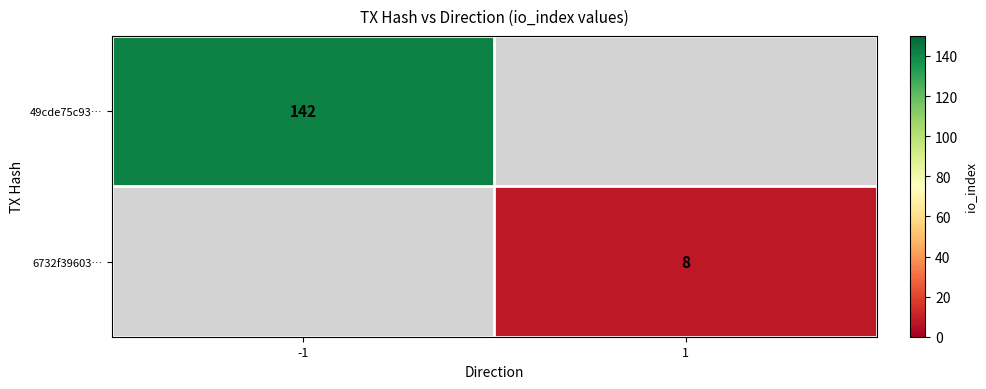

True or false: 49cde75c93… has a value of 224 at -1.

False